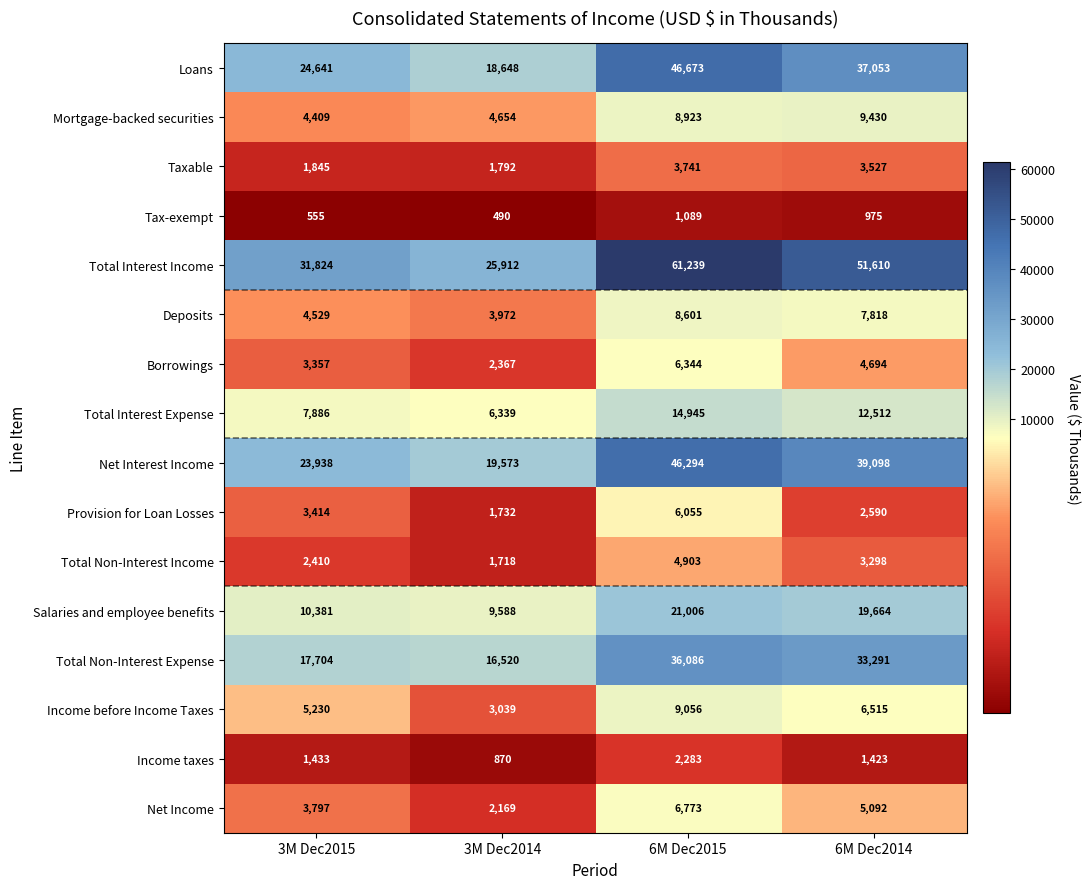

What is the approximate value of Tax-exempt at 3M Dec2015, to the nearest 100?

600